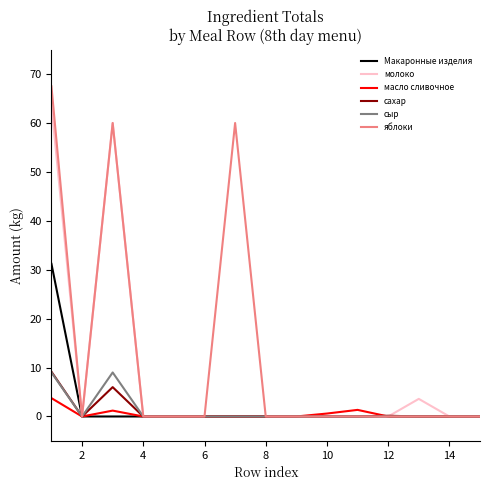

Which series has the widest spread of values?

яблоки